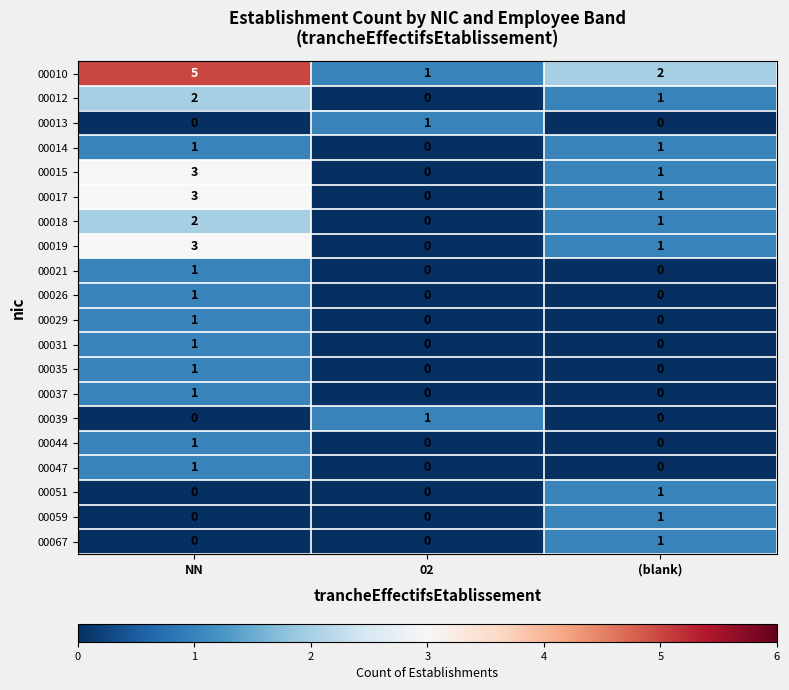

Count the number of data series in this chart.

20